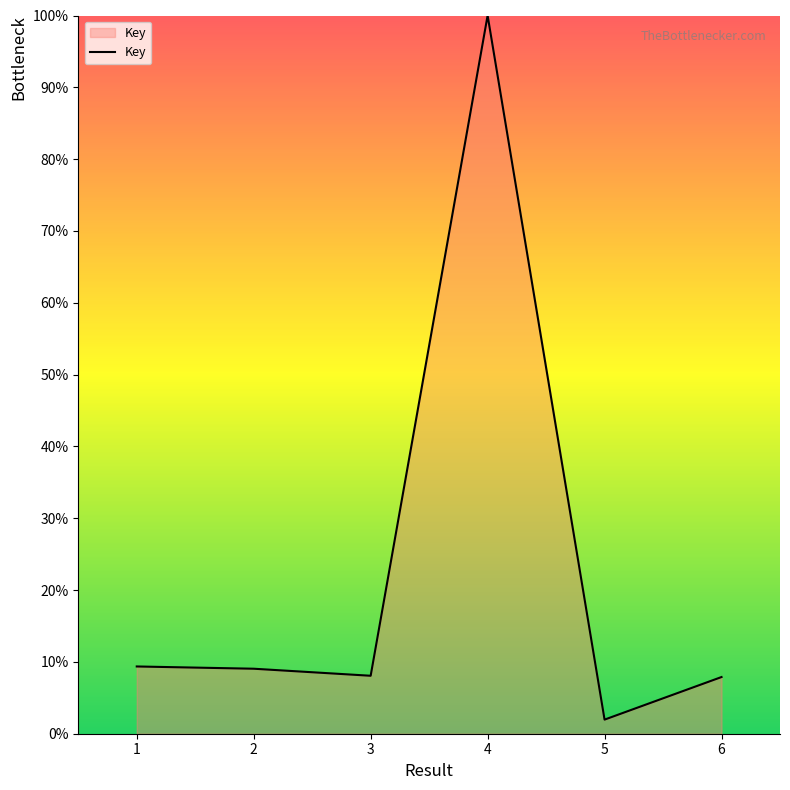

True or false: the data shows 5.0 at 3.

False